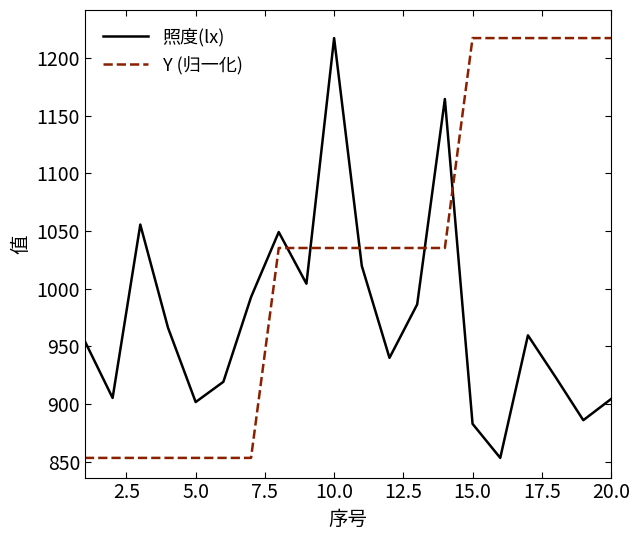

List the series in order of their overall mean, highest first.

Y (归一化), 照度(lx)